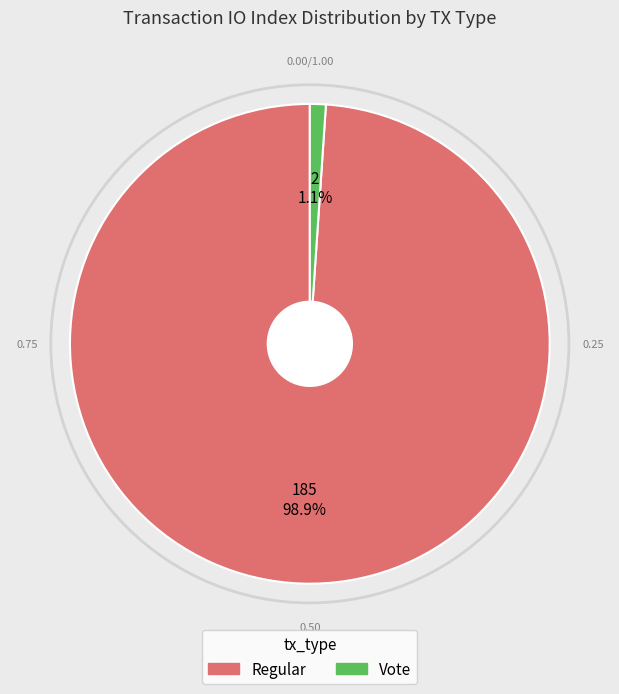

What percentage is NOT represented by Regular?

1.1%